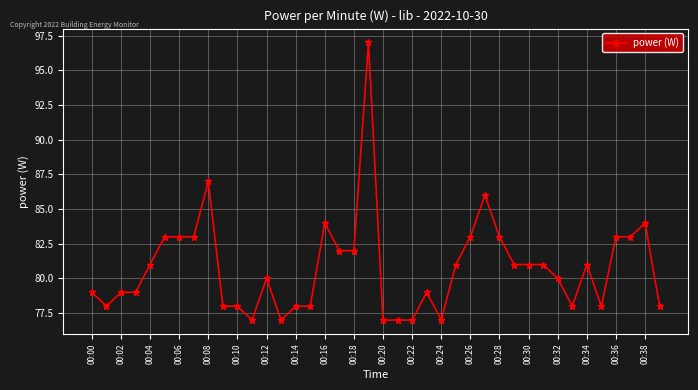

What is the value of the 14th point from the left?

77